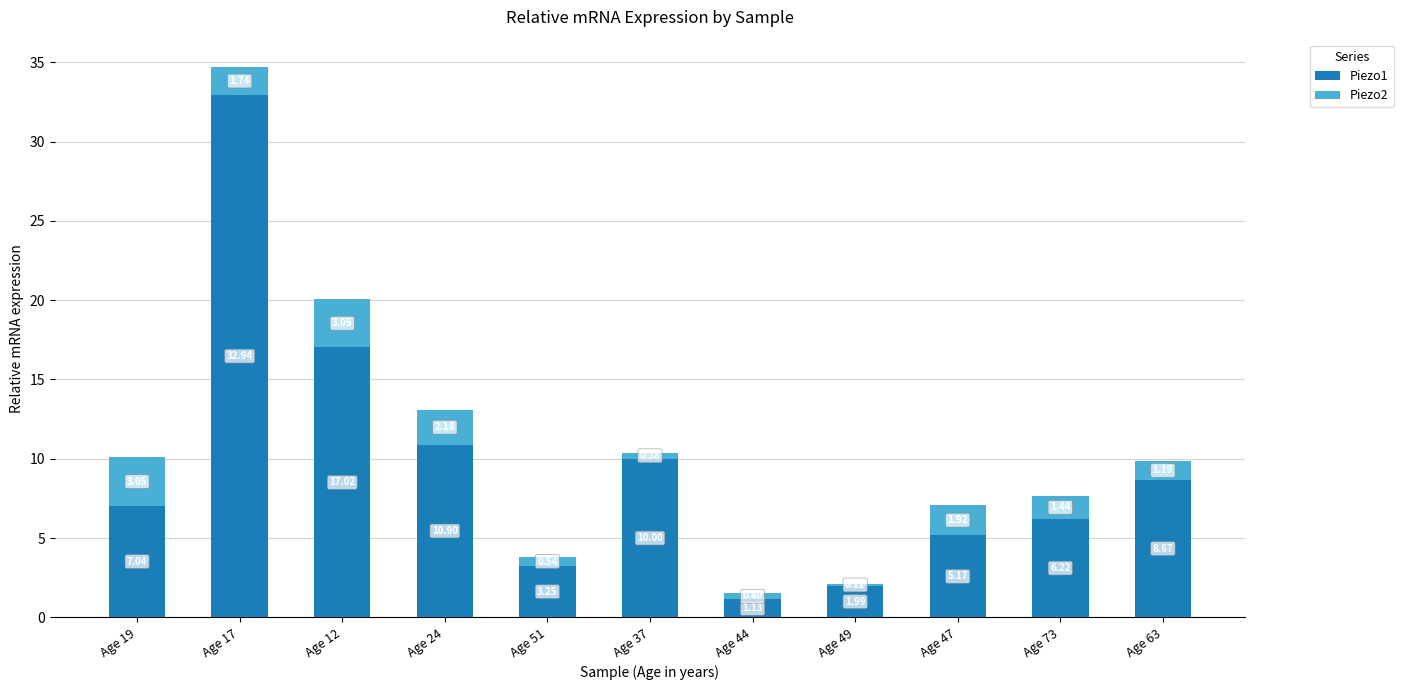

What is the total value across all series at Age 63?

9.9